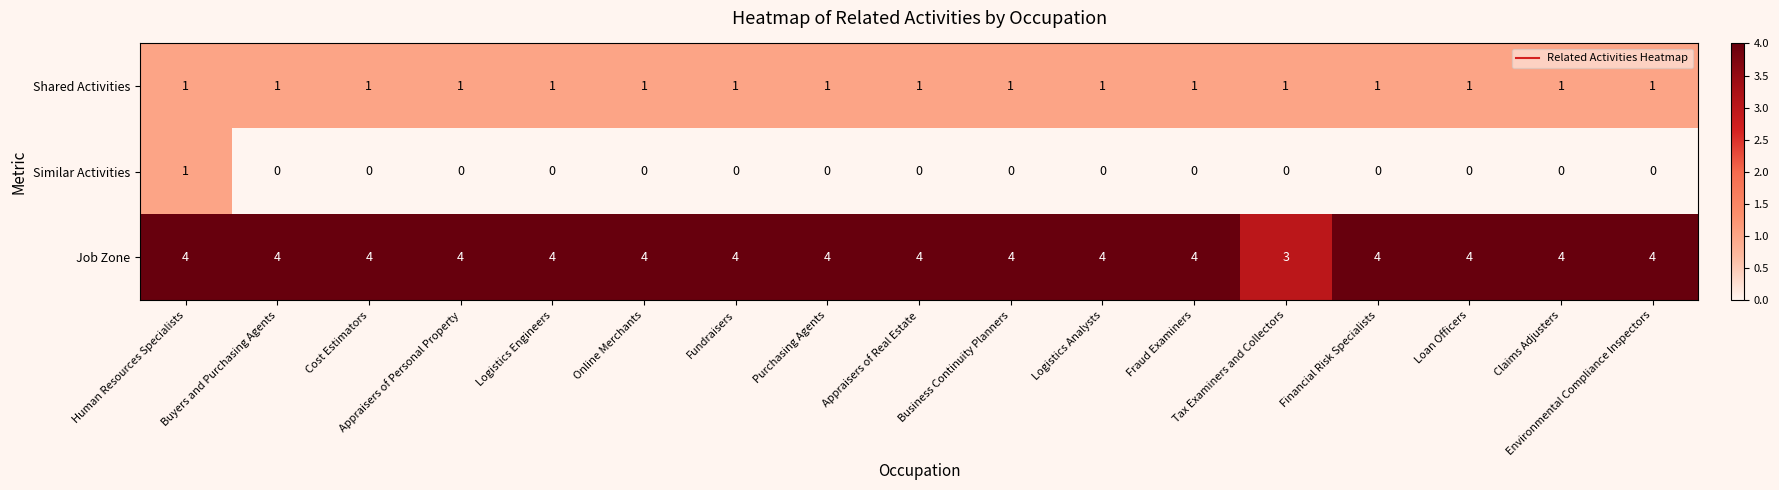

At how many categories does at least one series exceed 2?

17